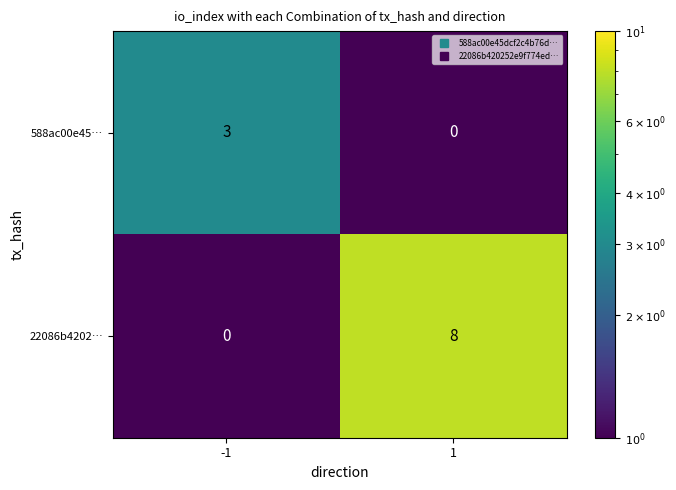

What is the difference between the 588ac00e45… values at 1 and -1?

3